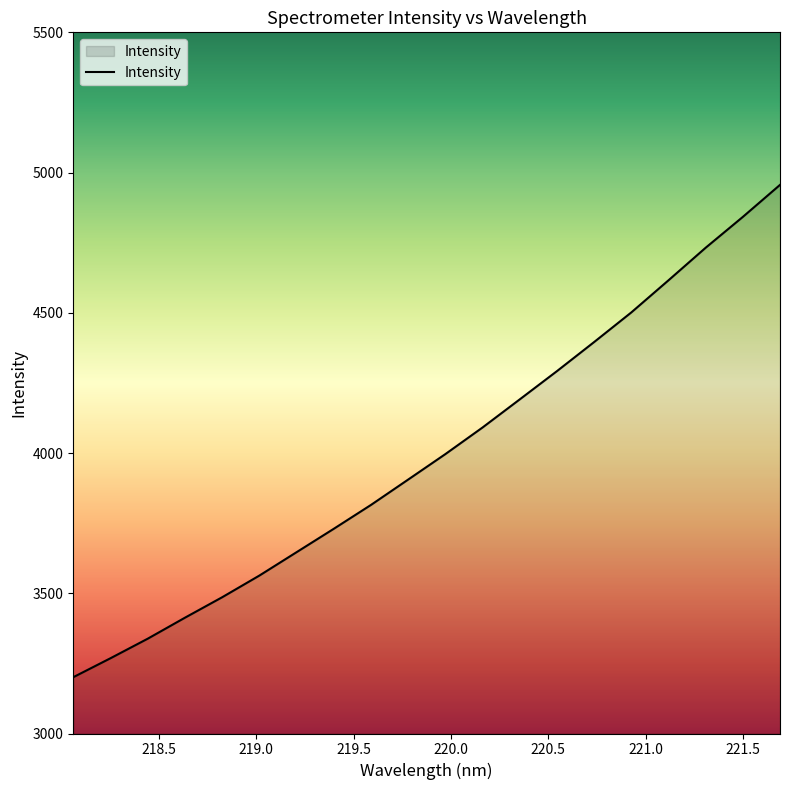

What is the difference between the maximum and minimum values?

1755.4